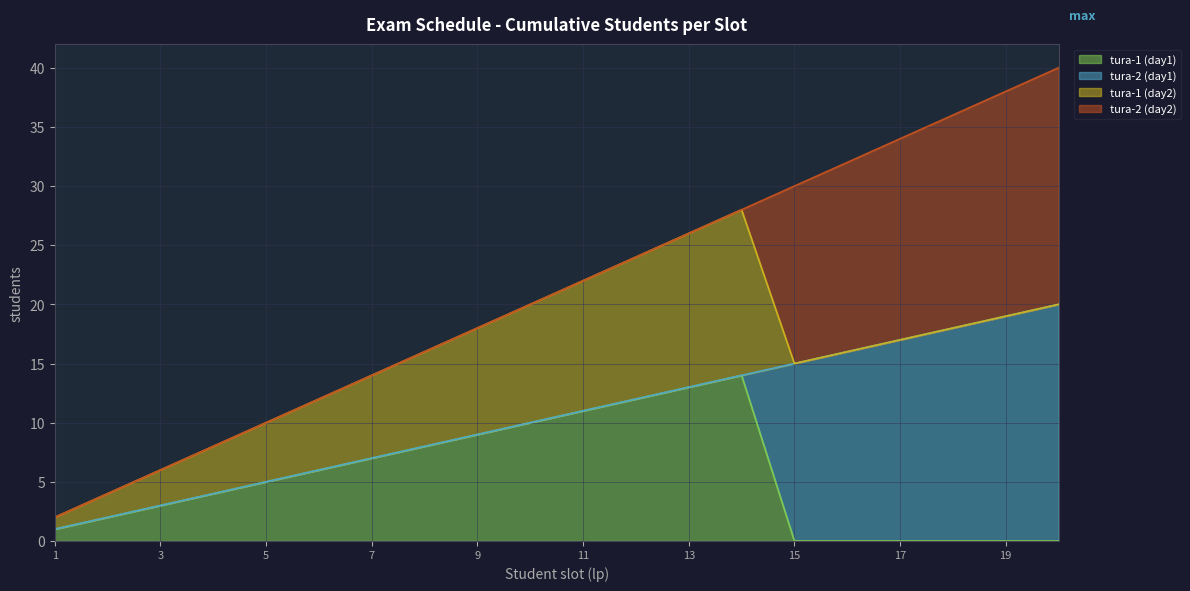

True or false: tura-2-day2 has more than 0 points higher than both neighbors.

False